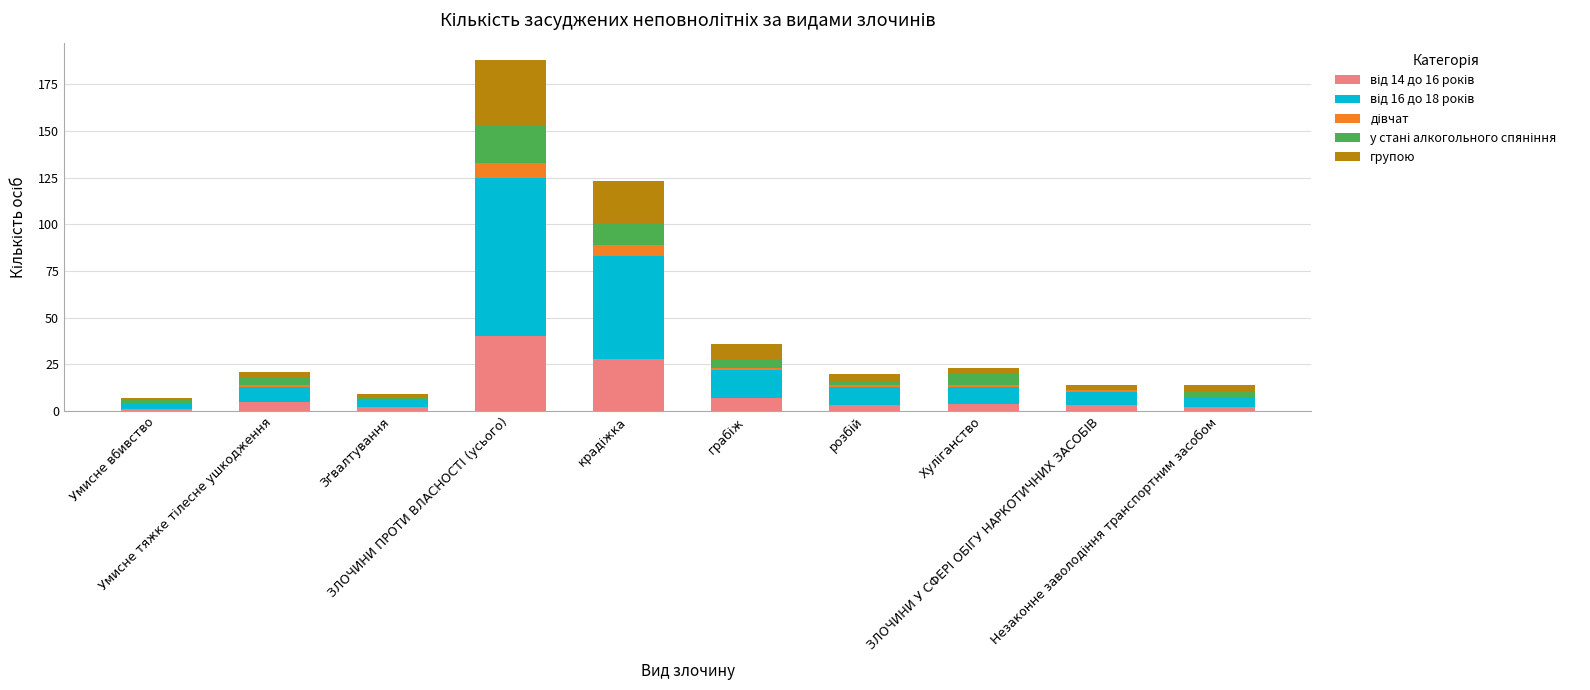

Are the bars grouped side by side (vs. stacked)?

No